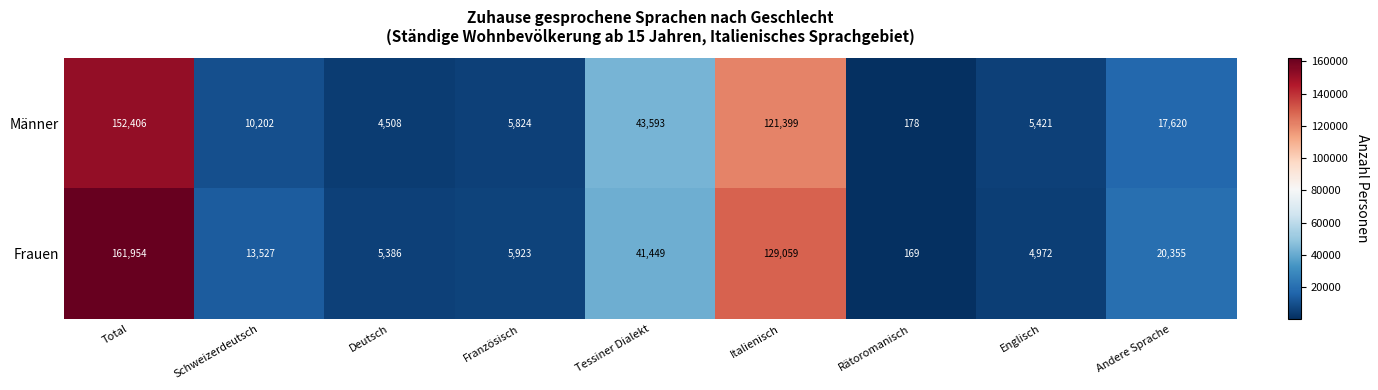

How many data points does each series have?

9